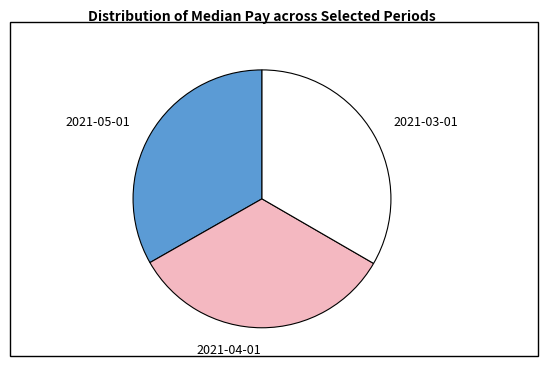

True or false: 2021-03-01 accounts for 33% of the total.

True